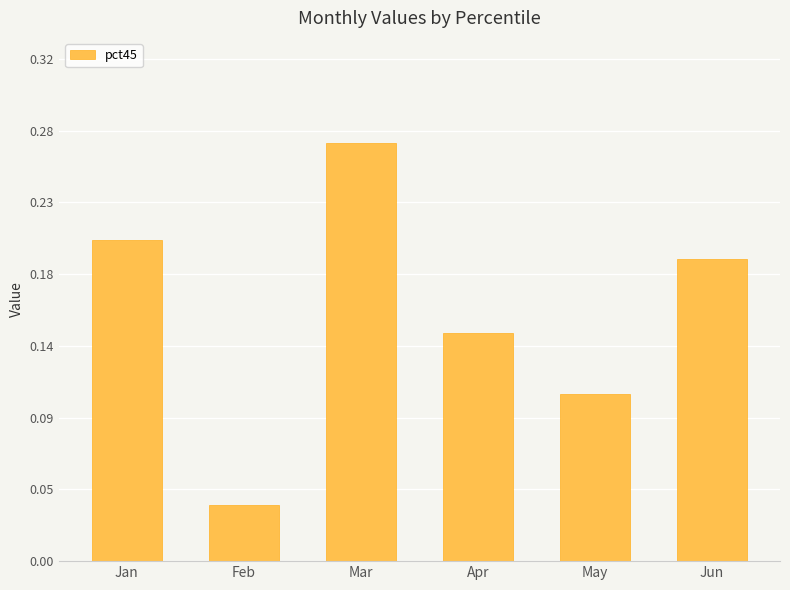

Count the values in the range 0 to 1.

6